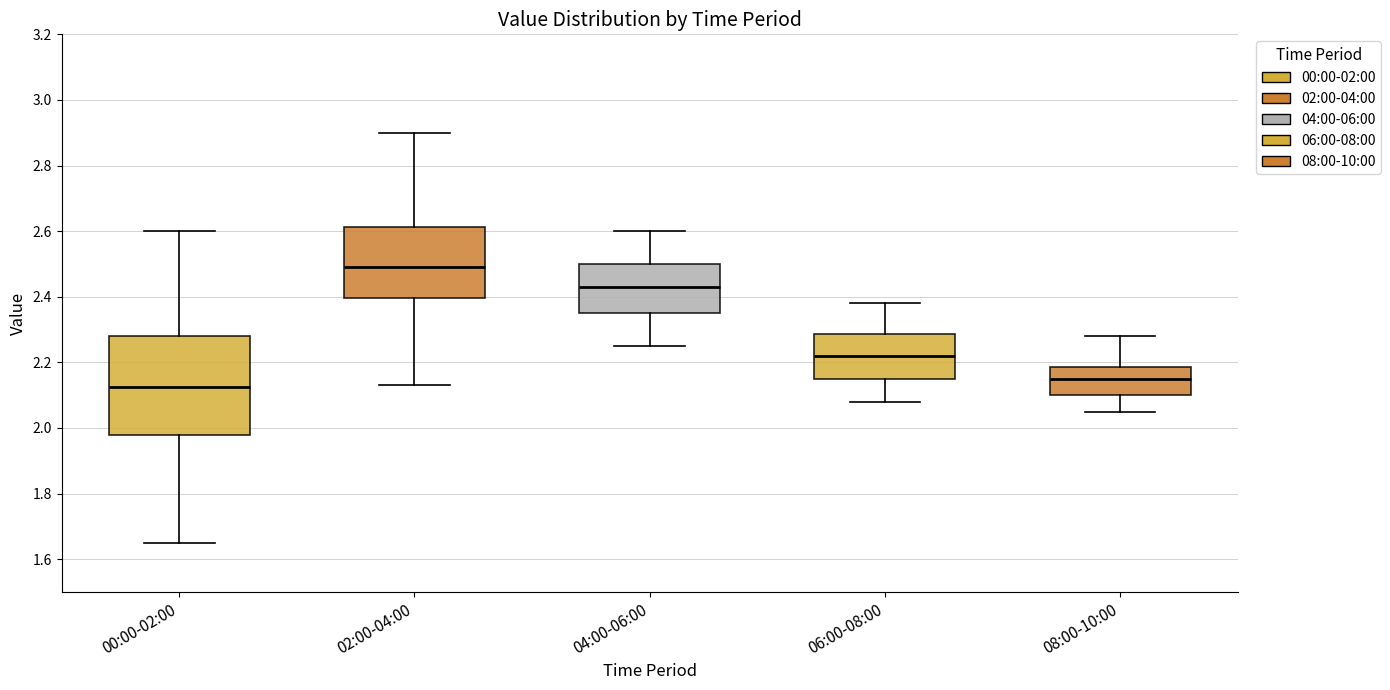

Where does the median line of the box for 08:00-10:00 sit on the y-axis? The values are not printed on the chart, so give them approximately, as read against the axis.

2.16